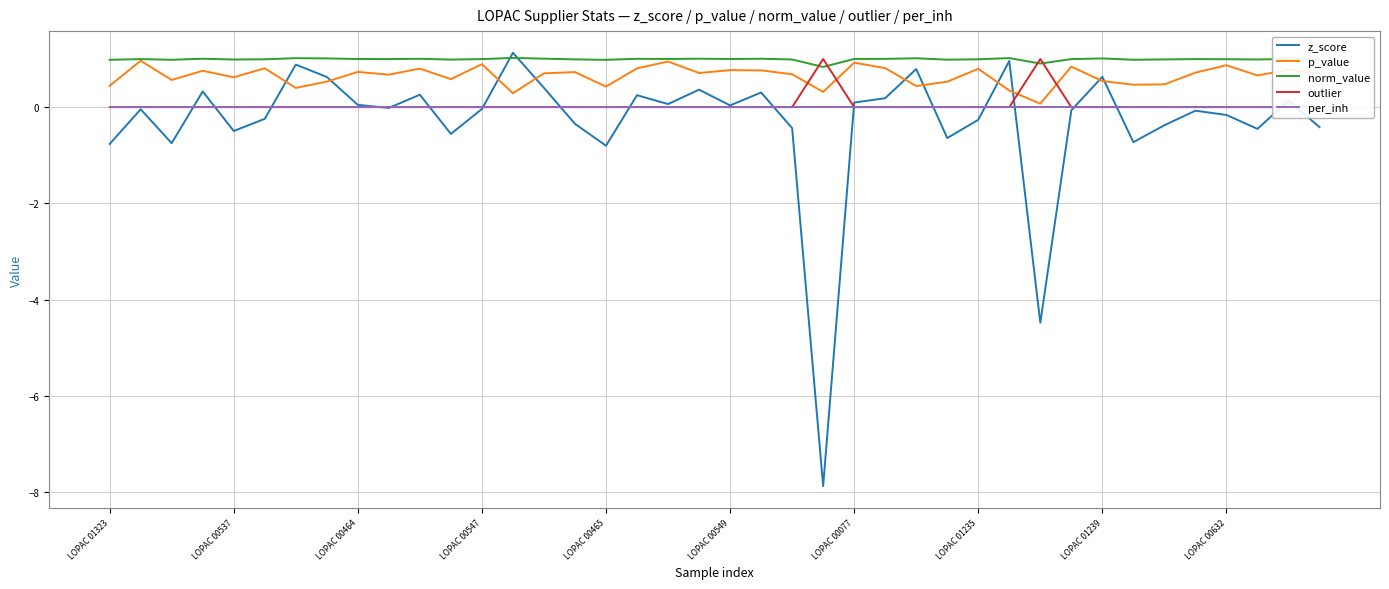

What is the minimum value for z_score?

-7.9